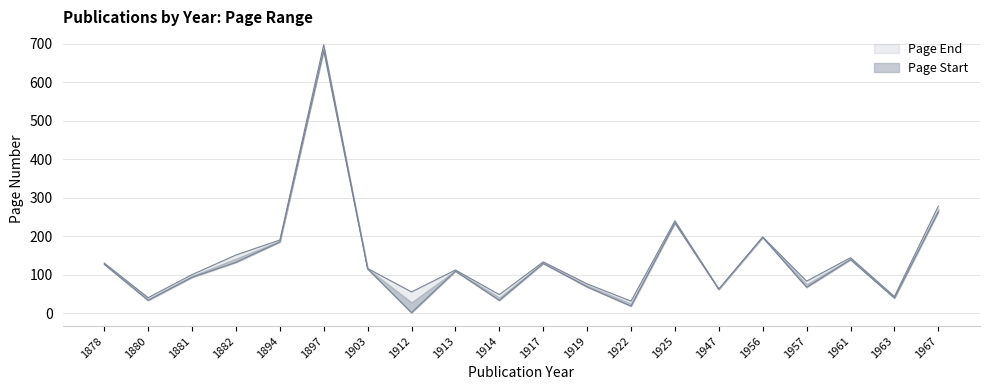

Is it true that Page Start equals 234 at 1925?

True